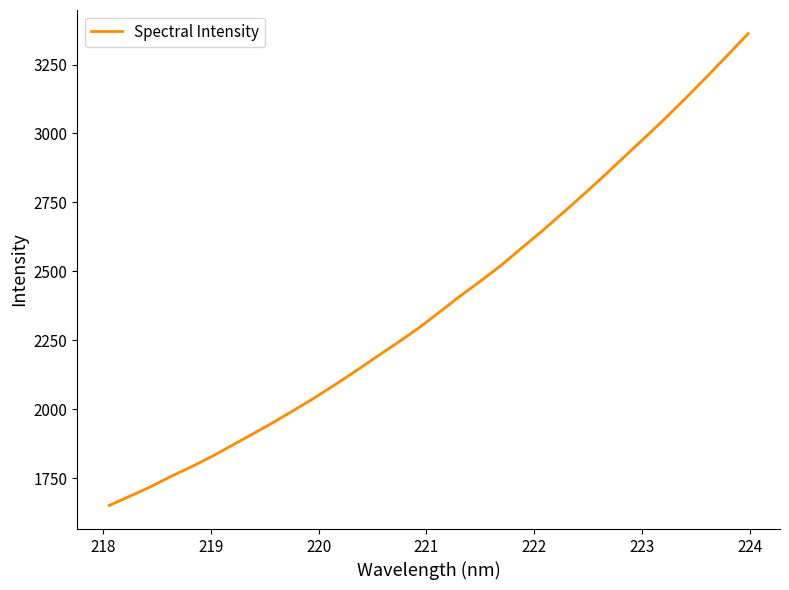

What is the difference between the maximum and minimum values?

1711.4